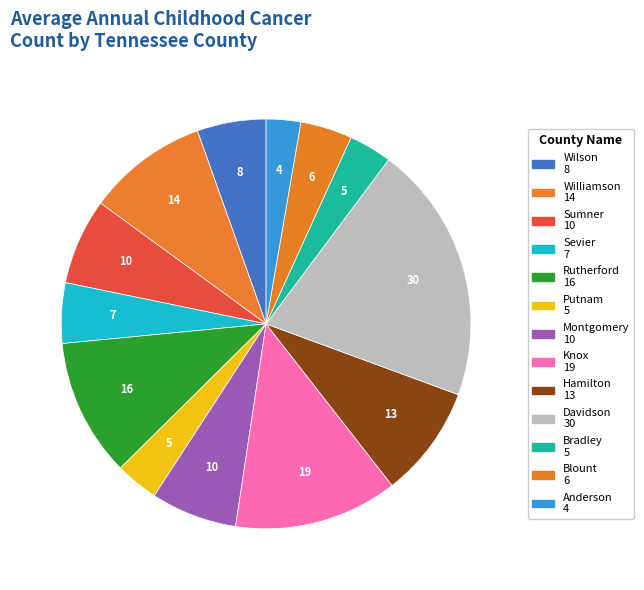

Count the number of slices in the pie.

13